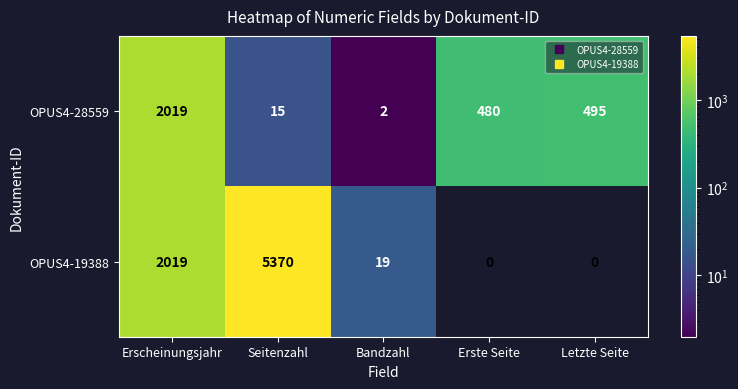

At which category is the sum across all series the highest?

Seitenzahl